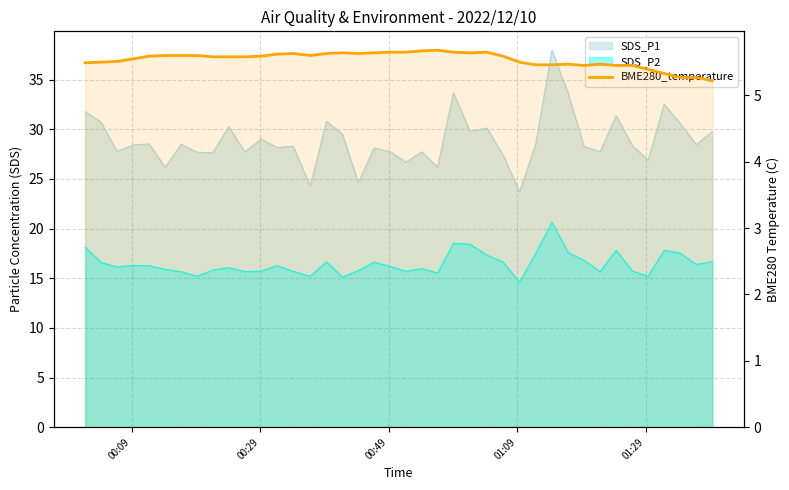

Does the chart display data point markers on the line(s)?

No